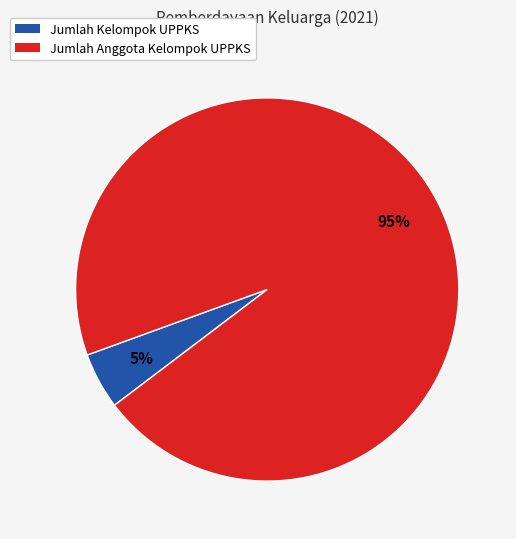

Combined, do Jumlah Anggota Kelompok UPPKS and Jumlah Kelompok UPPKS account for over 50%?

Yes